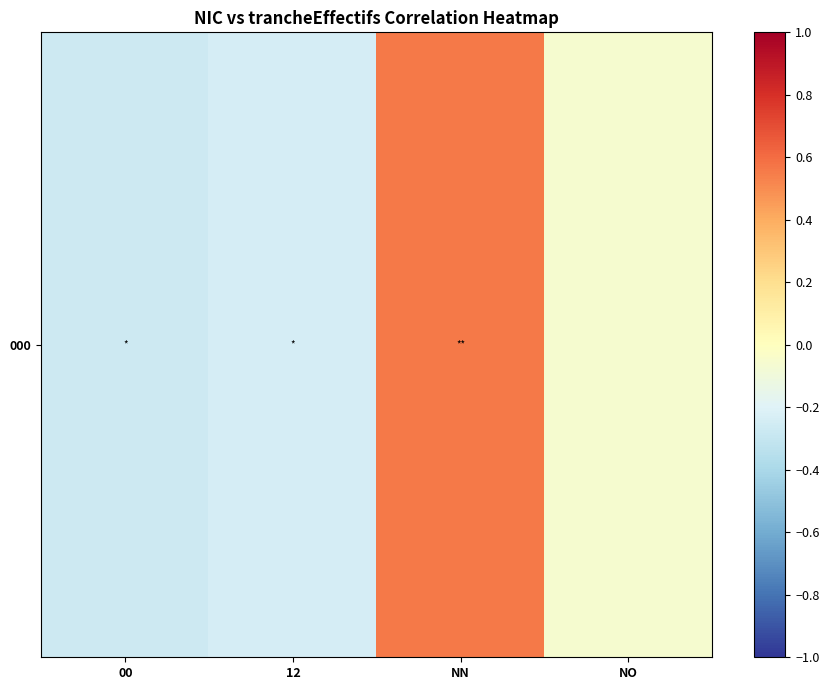

What is the maximum value shown in the chart?

0.6